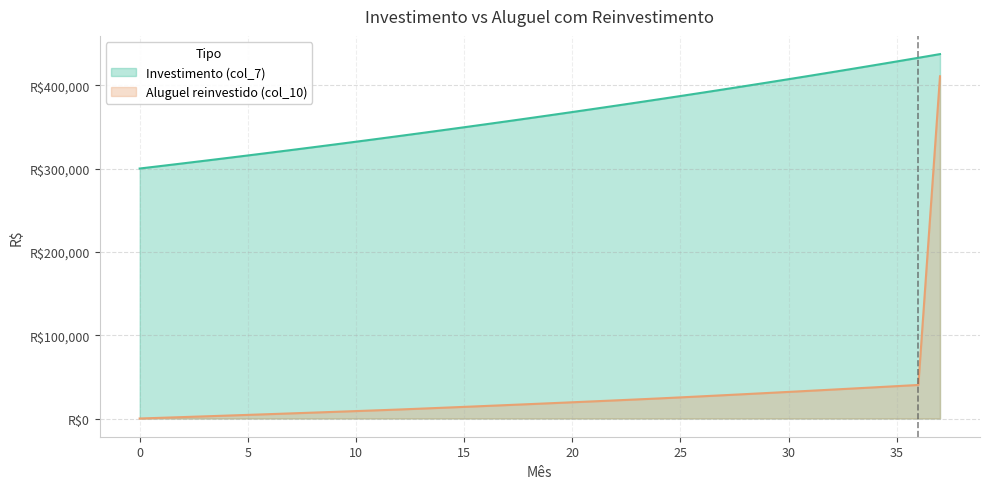

Which category has the highest value across all series?

37